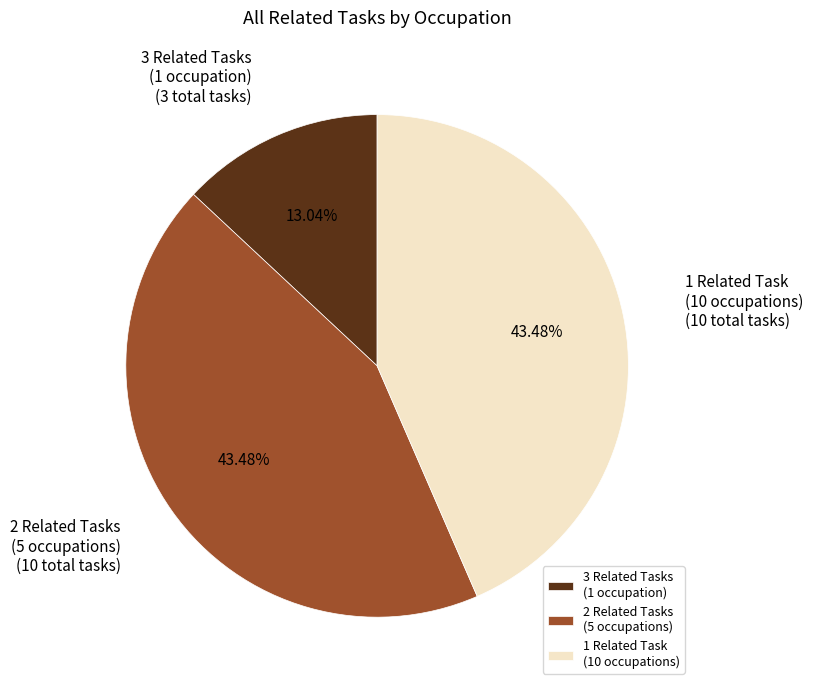

Which category has the smallest portion of the pie?

3 Related Tasks (1 occupation)